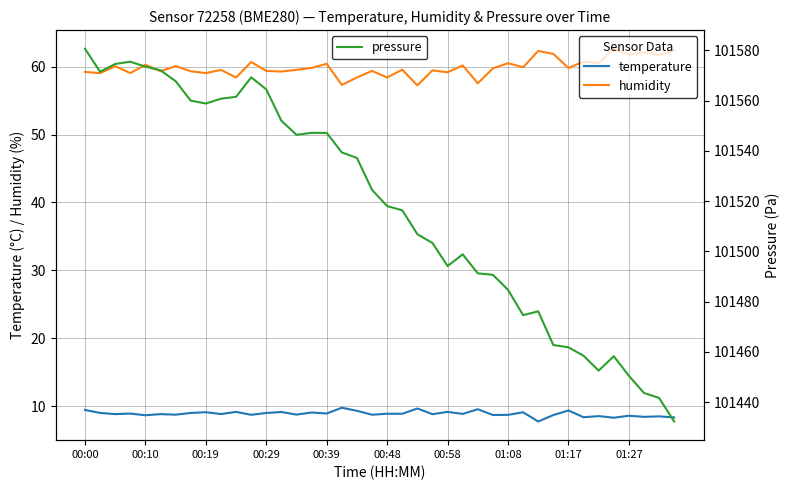

Where does the humidity series first go above 59?

00:00